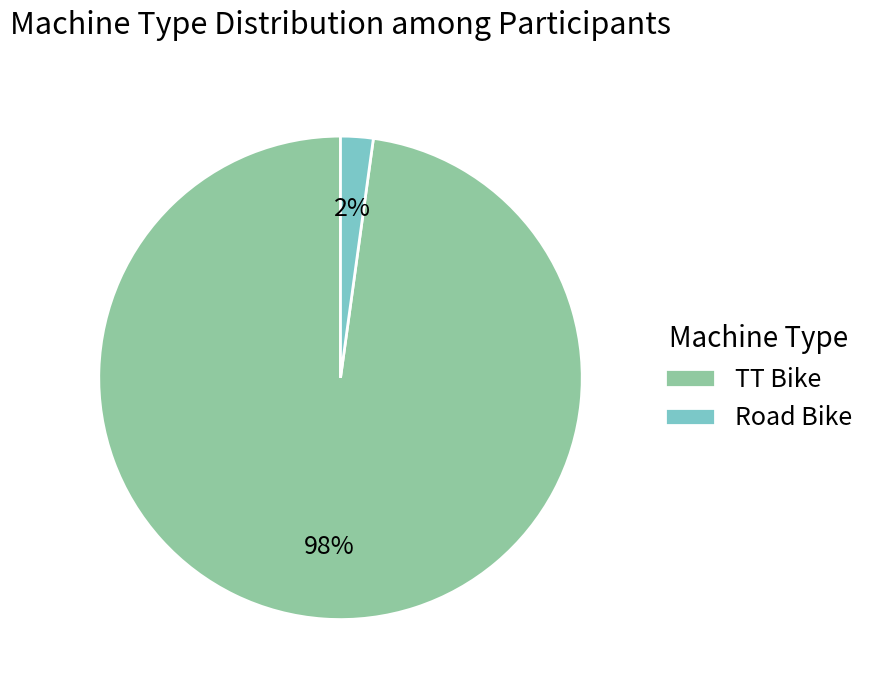

Which has a higher value, TT Bike or Road Bike?

TT Bike